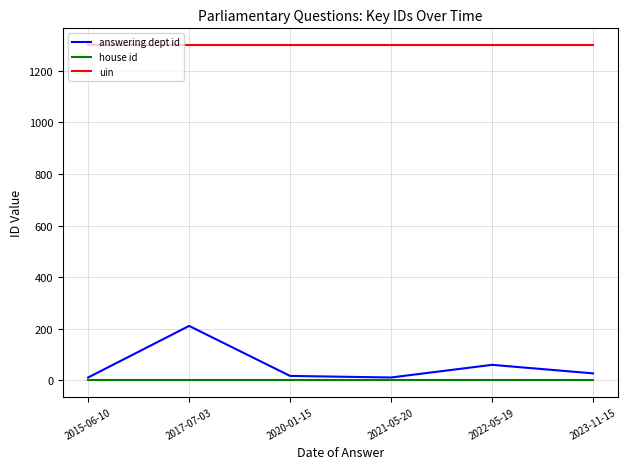

What is the lowest value of the uin series?

1300